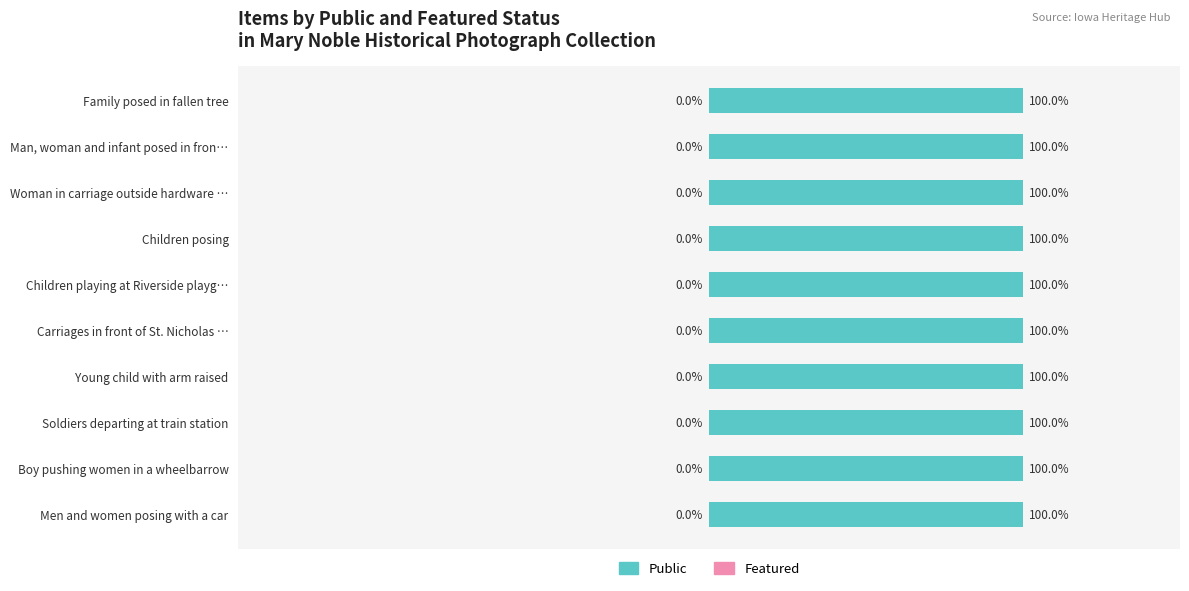

What is the spread (max minus min) of values at Men and women posing with a car?

1